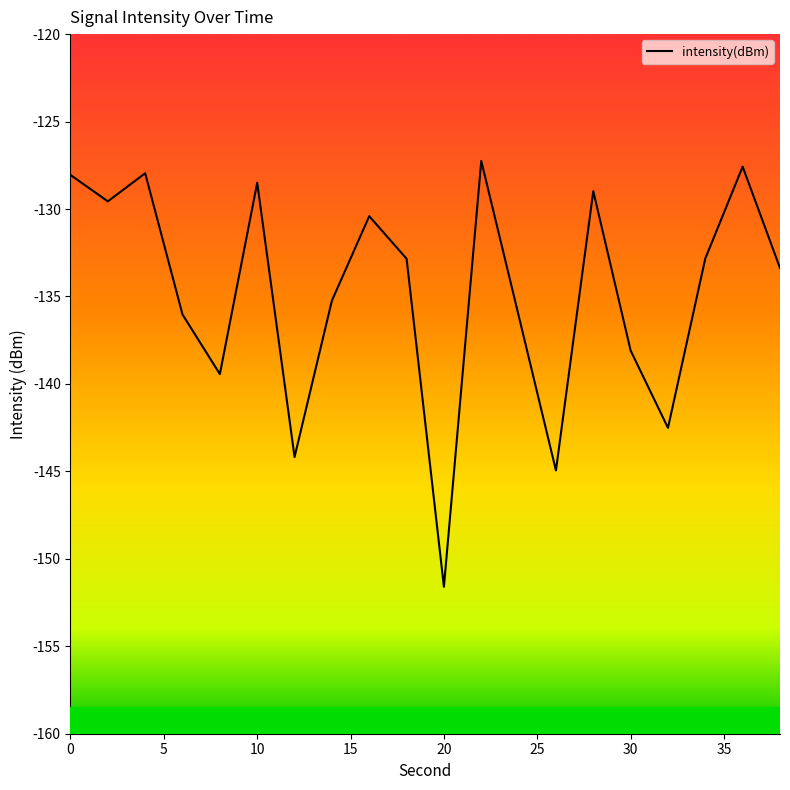

What is the change in value from 2 to 12?

-14.6